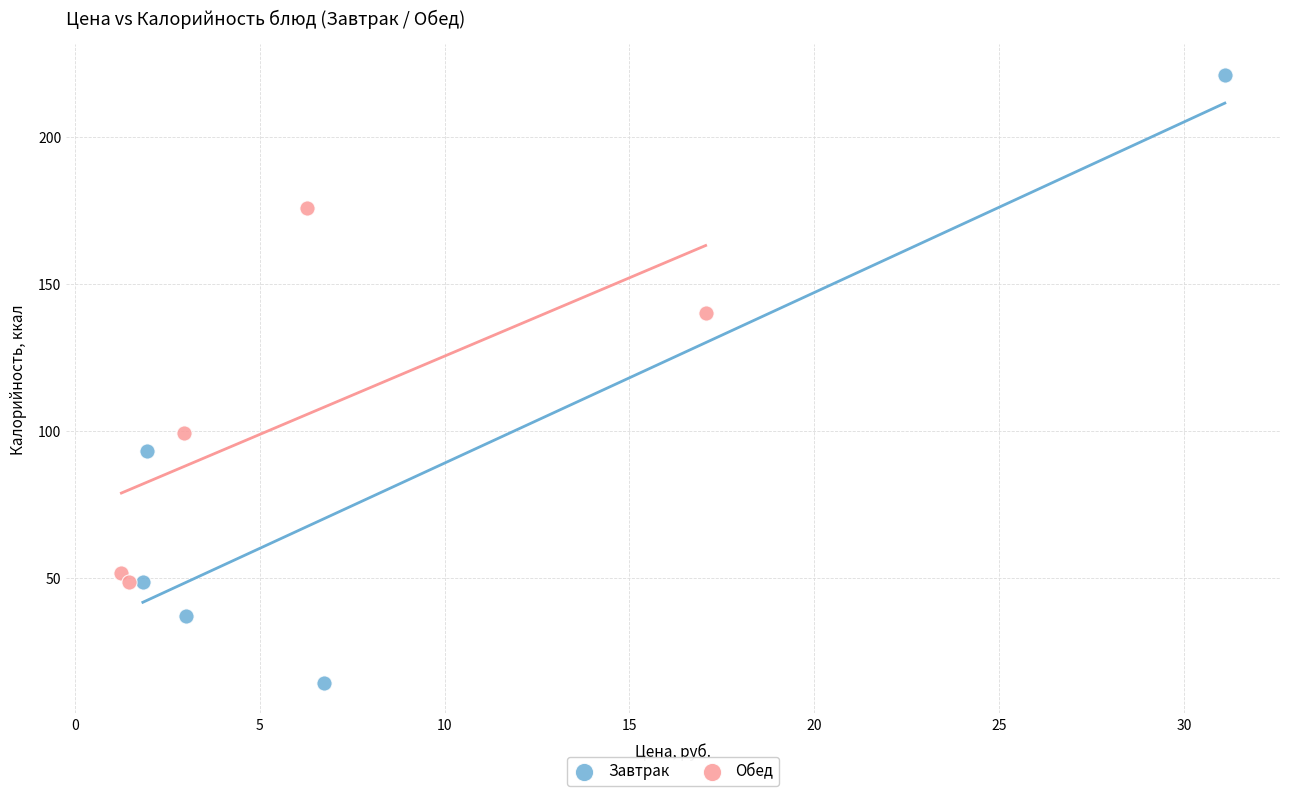

Which series has the widest spread of Y values?

Завтрак